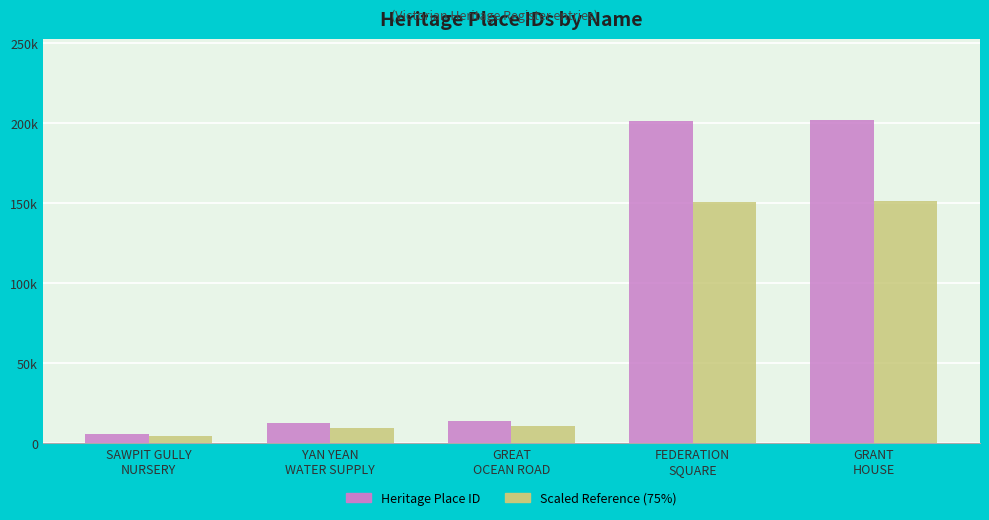

What position from the right is FEDERATION
SQUARE?

2